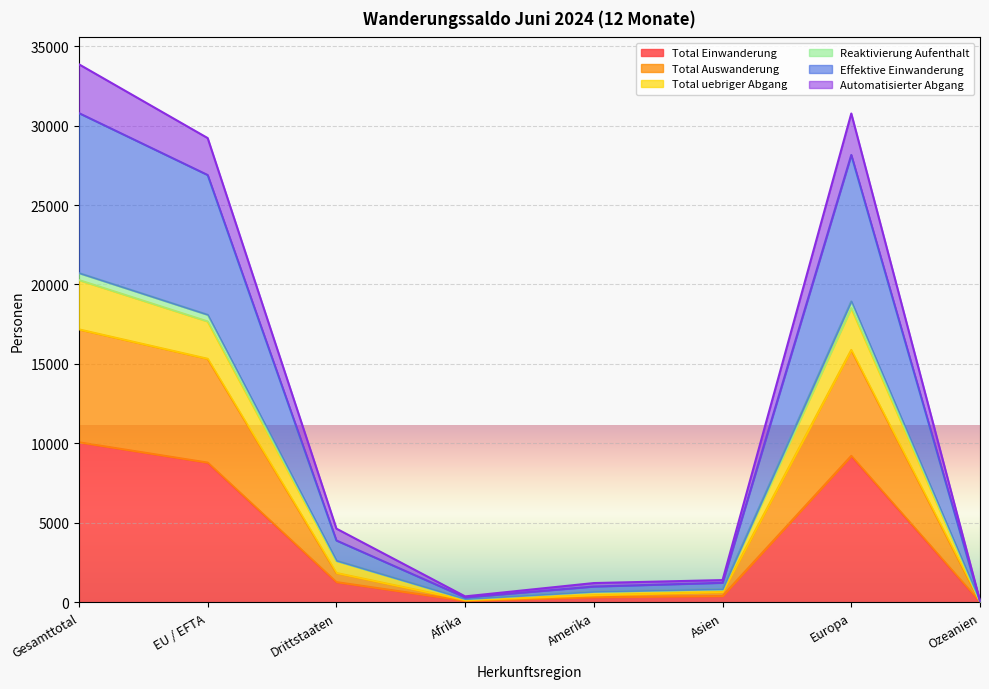

At which category does Automatisierter Abgang reach its first local valley?

Afrika